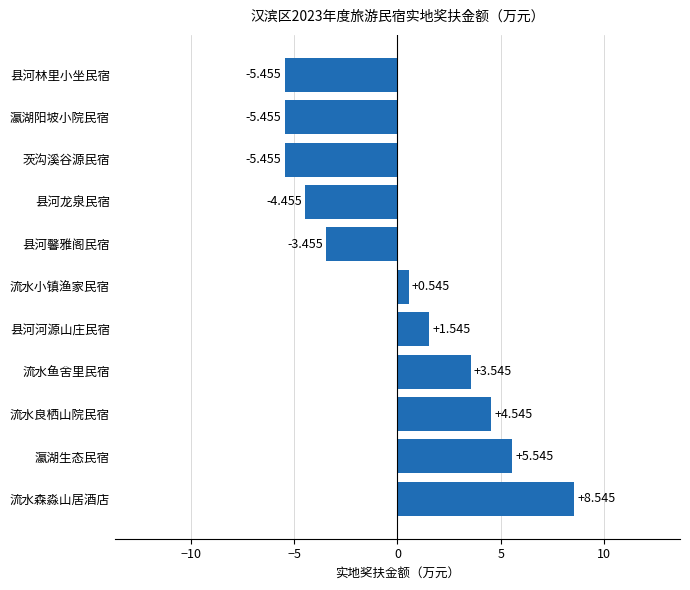

Does the chart contain stacked bars?

No